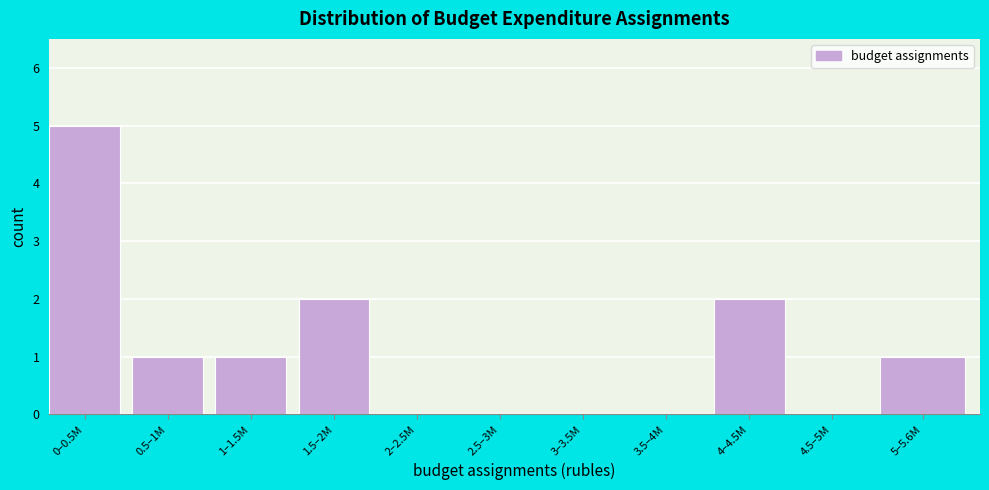

Reading right to left, what are all the values shown in this chart?

5–5.6M=1	4.5–5M=0	4–4.5M=2	3.5–4M=0	3–3.5M=0	2.5–3M=0	2–2.5M=0	1.5–2M=2	1–1.5M=1	0.5–1M=1	0–0.5M=5